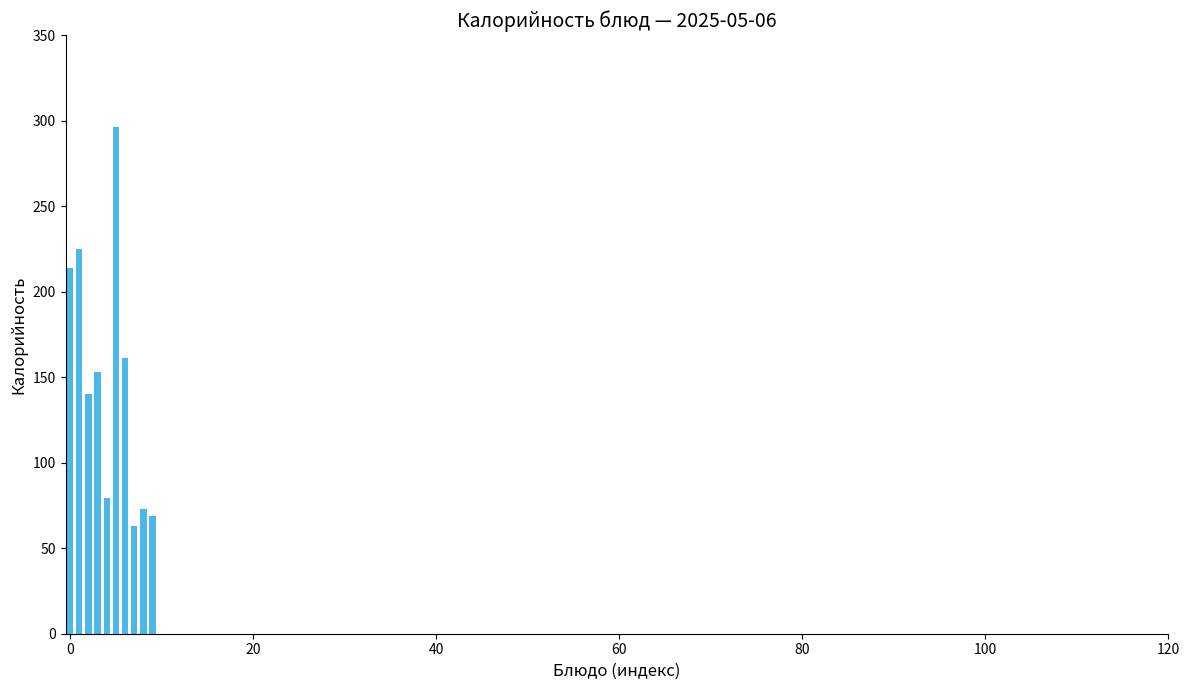

How many distinct data groups are displayed?

1